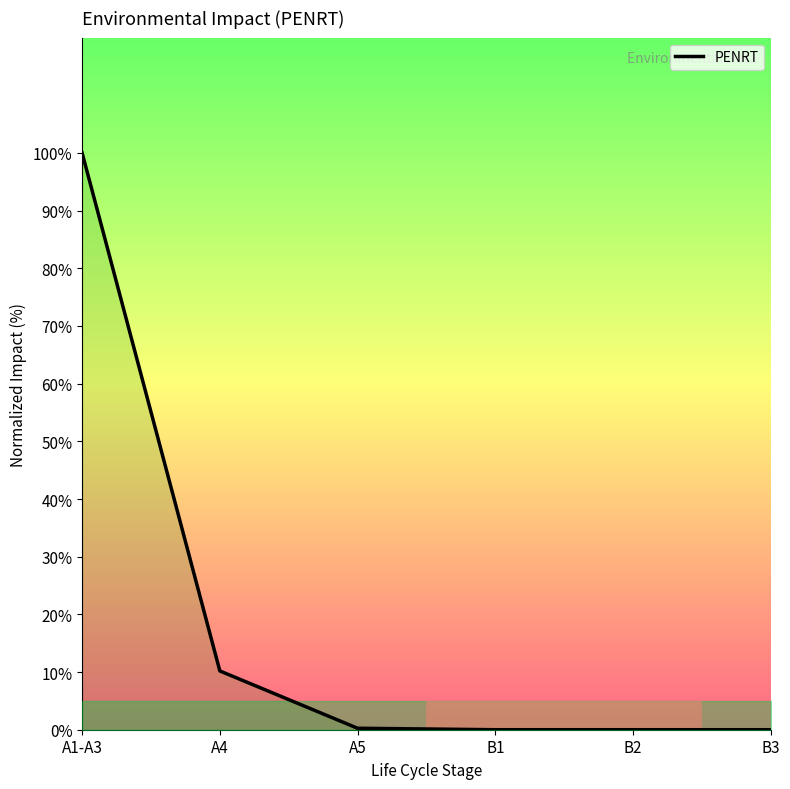

What is the change in value from A4 to B2?

-10.2